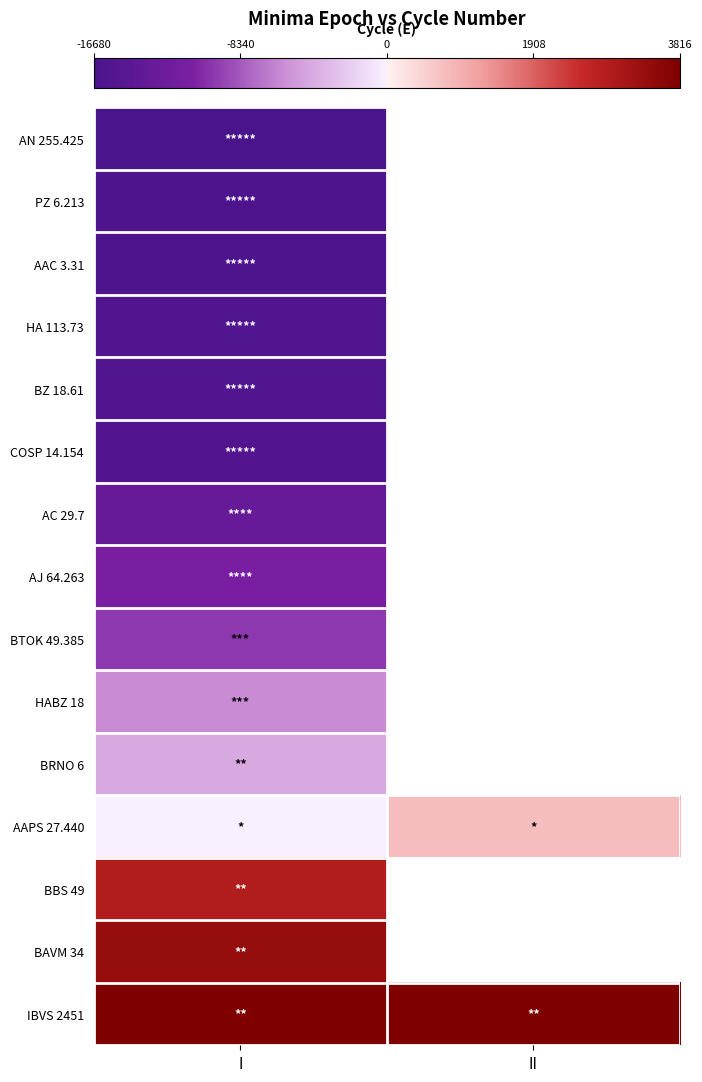

At which label does AJ 64.263 reach its minimum?

I